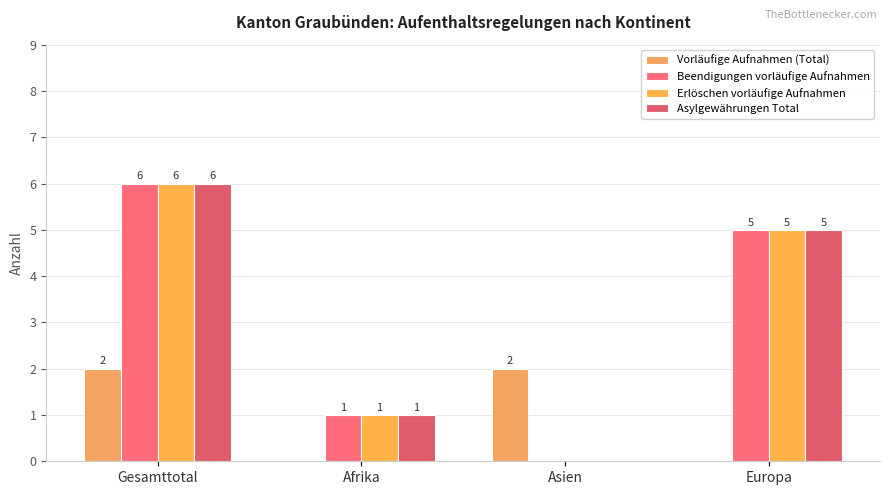

Between Afrika and Asien, which series saw the biggest shift?

Vorläufige Aufnahmen (Total)